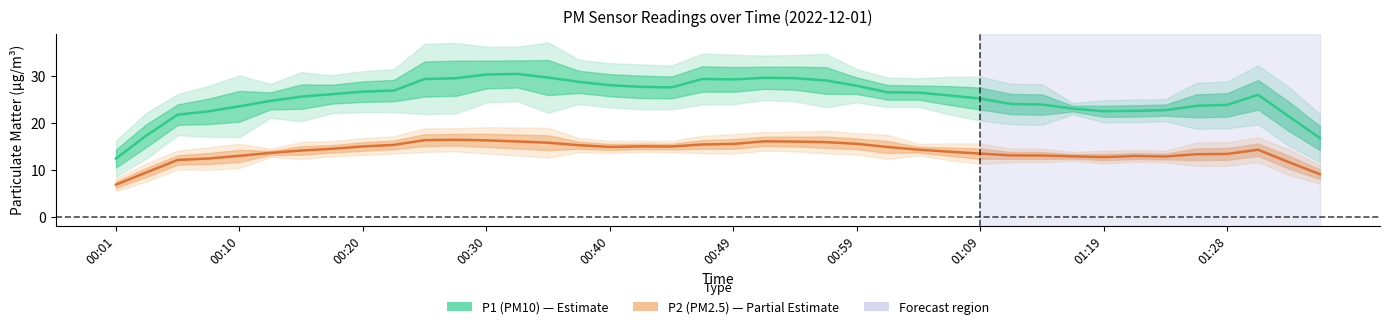

Count the number of categories in the chart.

40